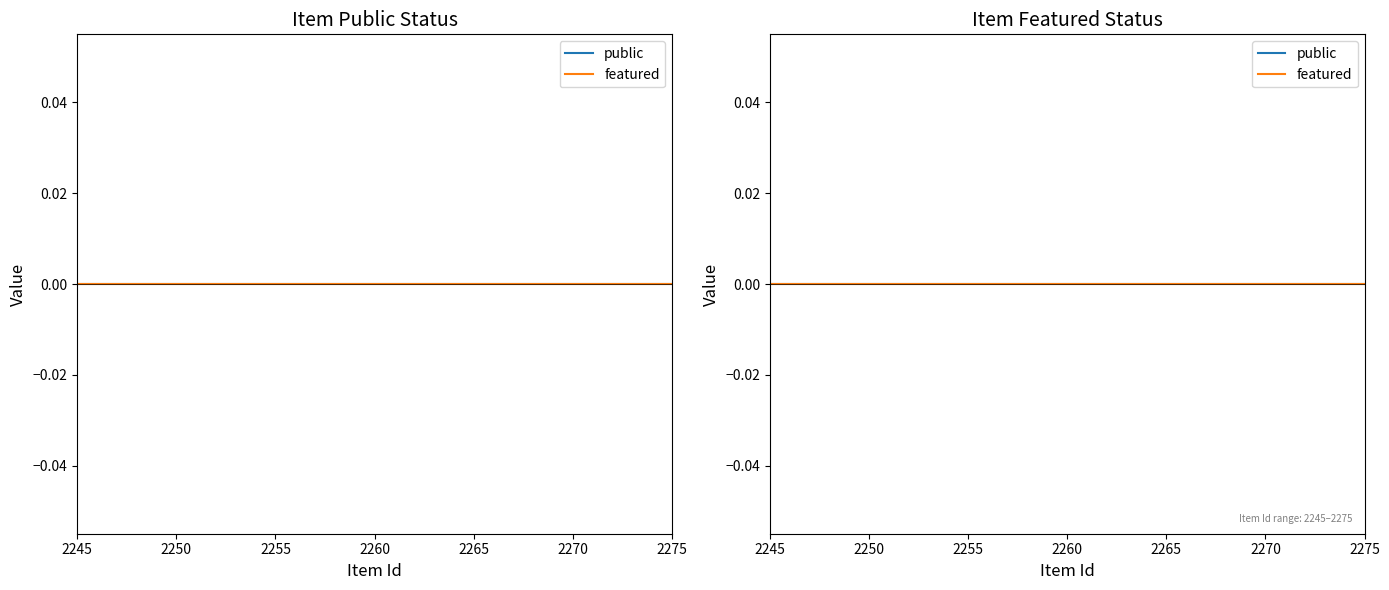

Between 2245 and 2268, which is larger?

2245